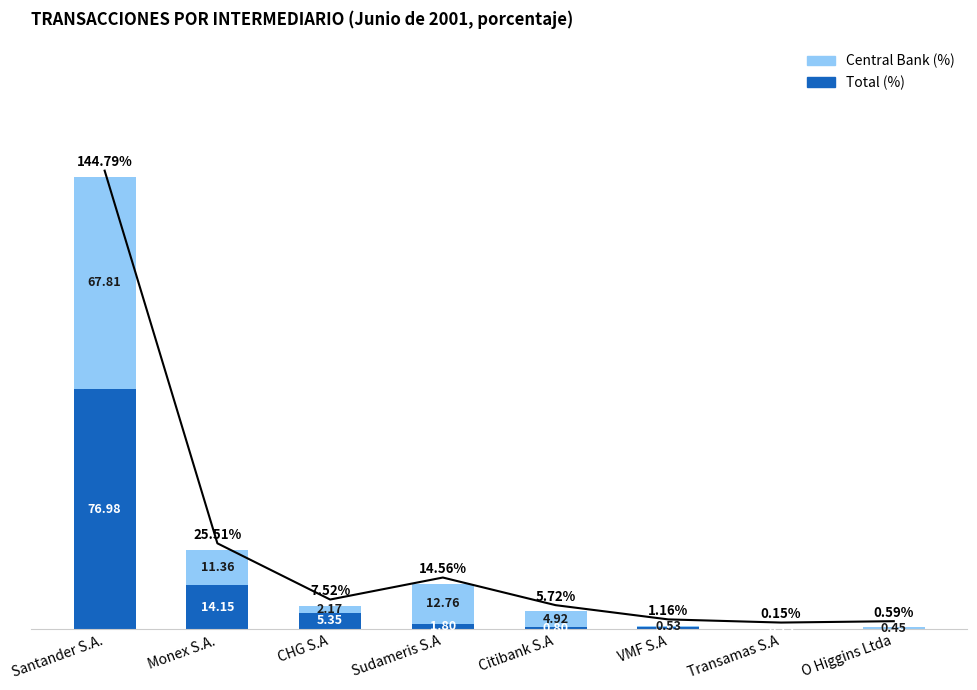

How many values in the Total (%) series are below 1?

4